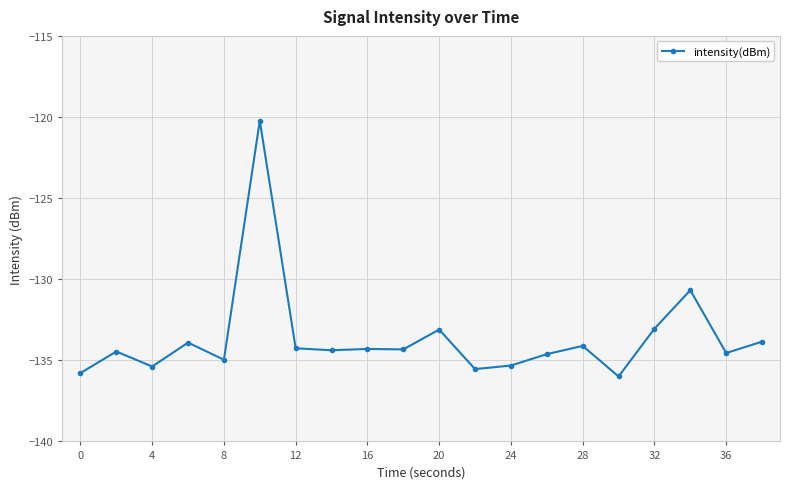

What is the maximum value shown in the chart?

-120.2